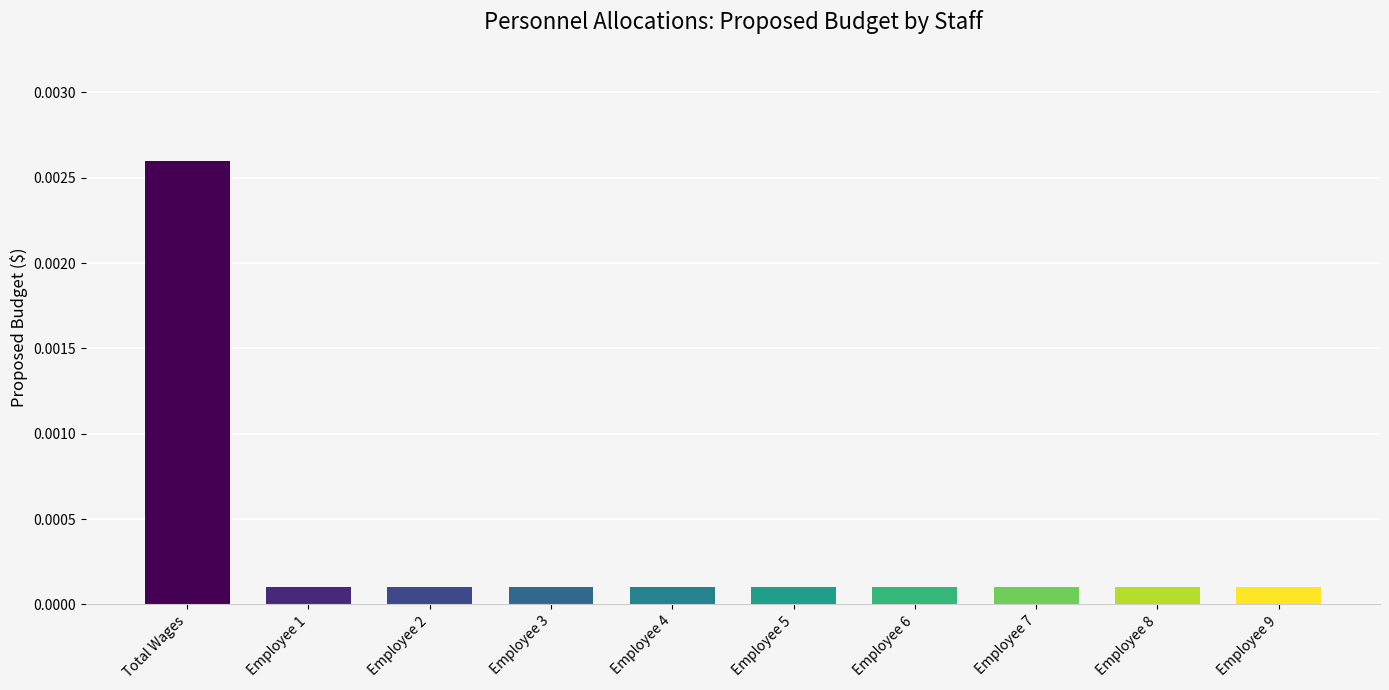

What is the label of the 6th bar from the left?

Employee 5